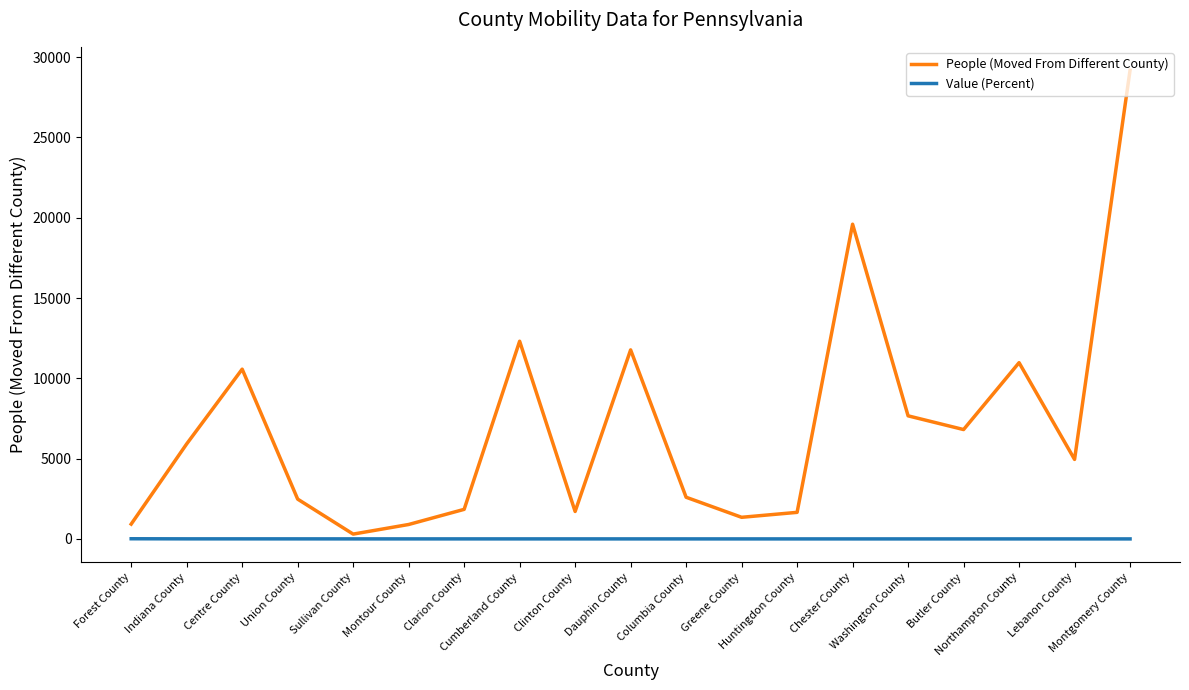

Which series has the largest range (max minus min)?

People (Moved From Different County)